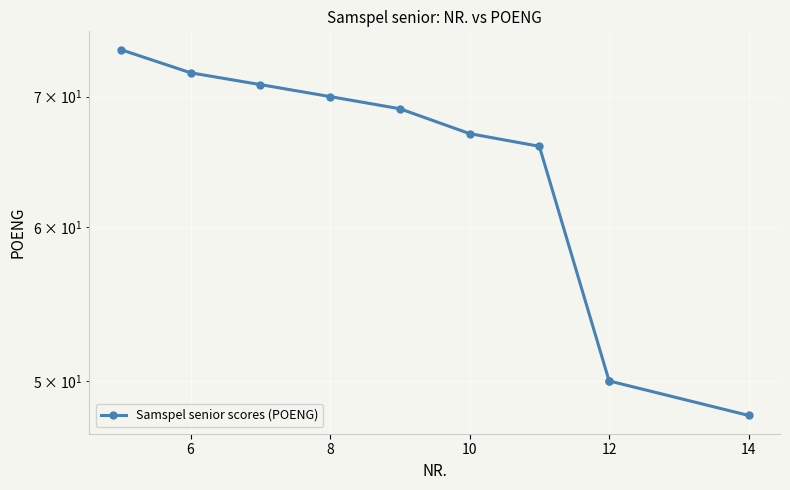

How many values exceed 69?

4